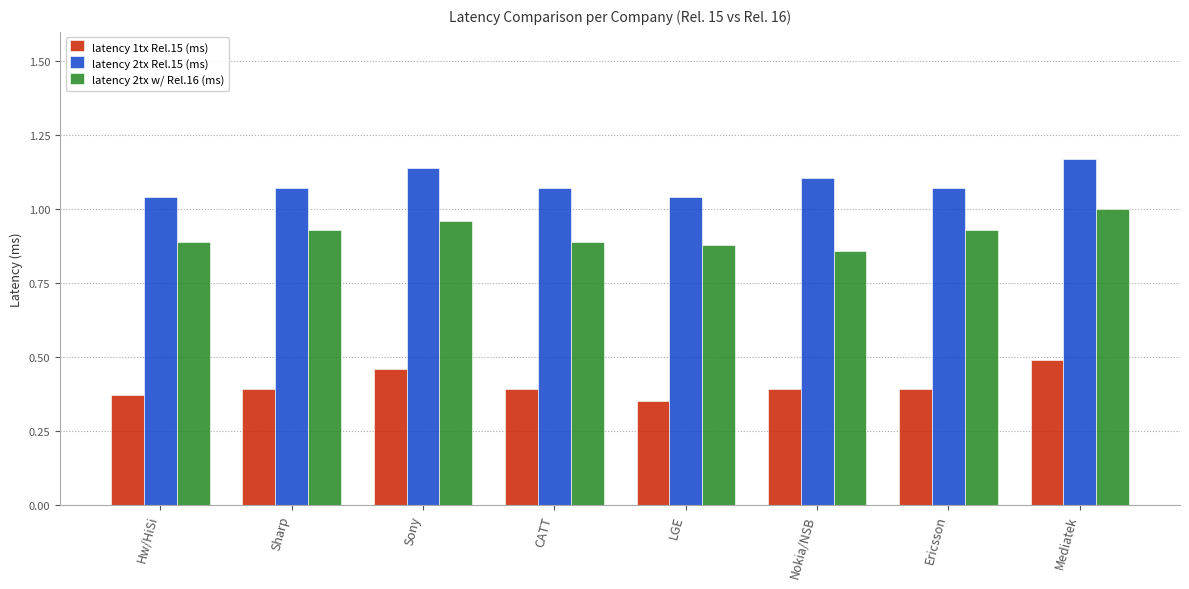

List the series in order of their peak value, lowest first.

latency 1tx Rel.15 (ms), latency 2tx w/ Rel.16 (ms), latency 2tx Rel.15 (ms)